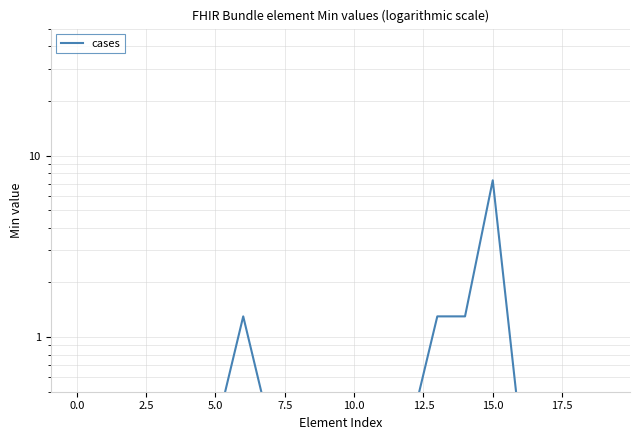

What is the label of the 4th point from the right?

16